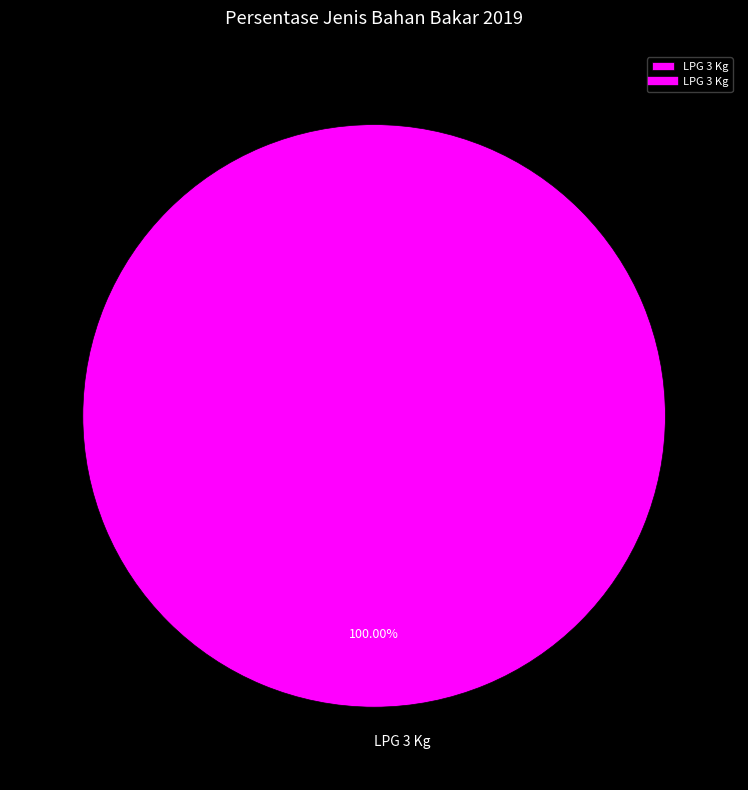

Rank the categories by value from lowest to highest.

LPG 3 Kg